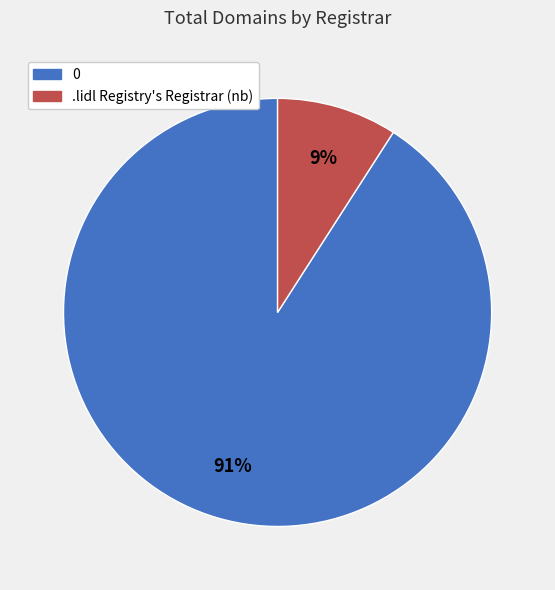

How many slices are in this pie chart?

2